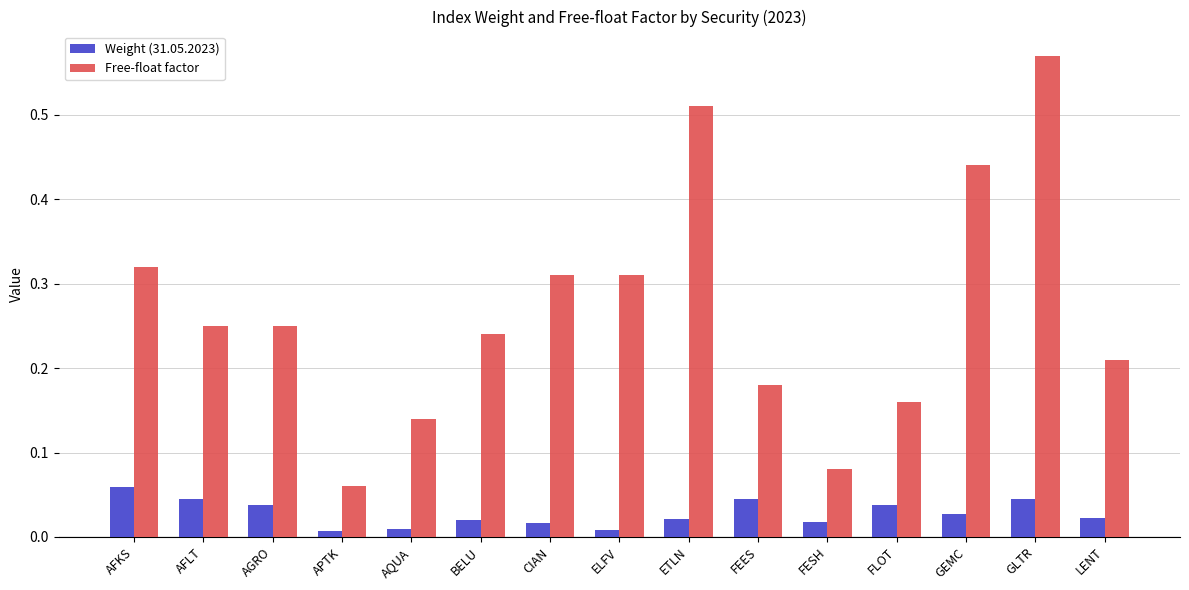

At which label is Free-float factor closest to 0?

APTK